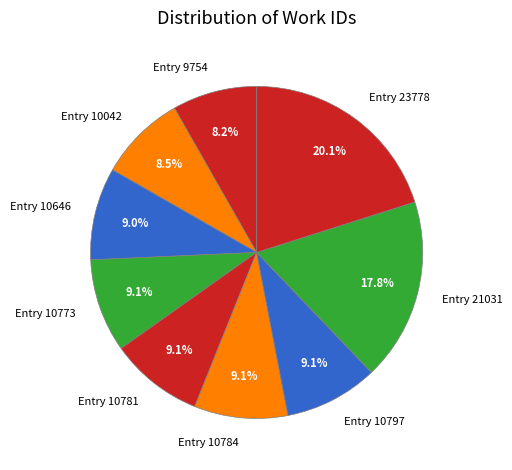

Between Entry 23778 and Entry 10773, which is larger?

Entry 23778